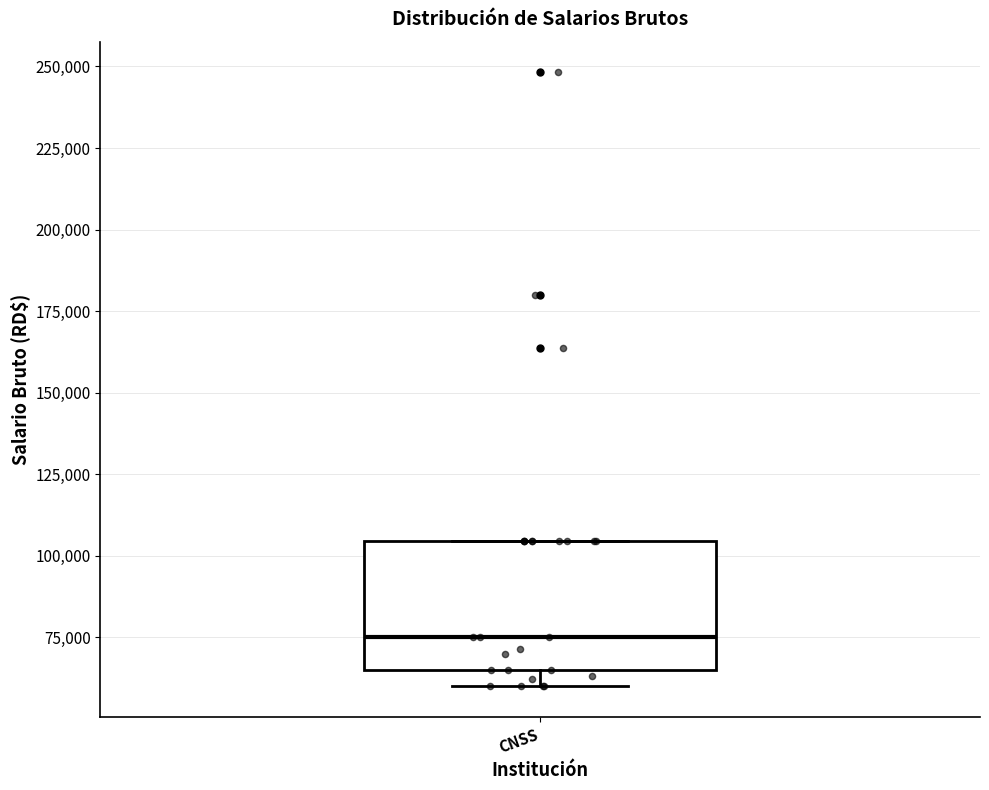

Transcribe this box plot: give where the median line is, the range the box spans, and where the two whiskers end, as read against the y-axis. The values are not printed on the chart, so give them approximately, as read against the axis.

median 75000, box 65000 to 105000, whiskers 60000 to 105000